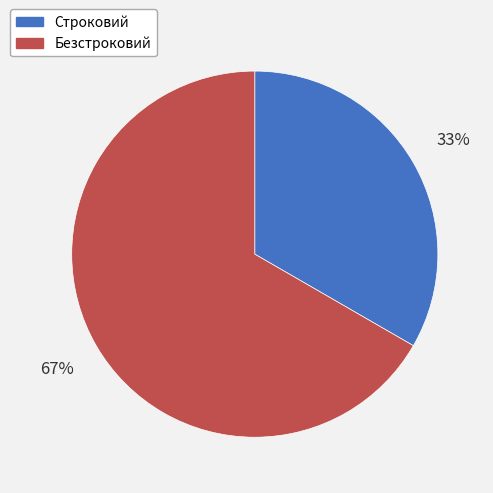

To the nearest percent, what is the combined percentage of Безстроковий and Строковий?

100%